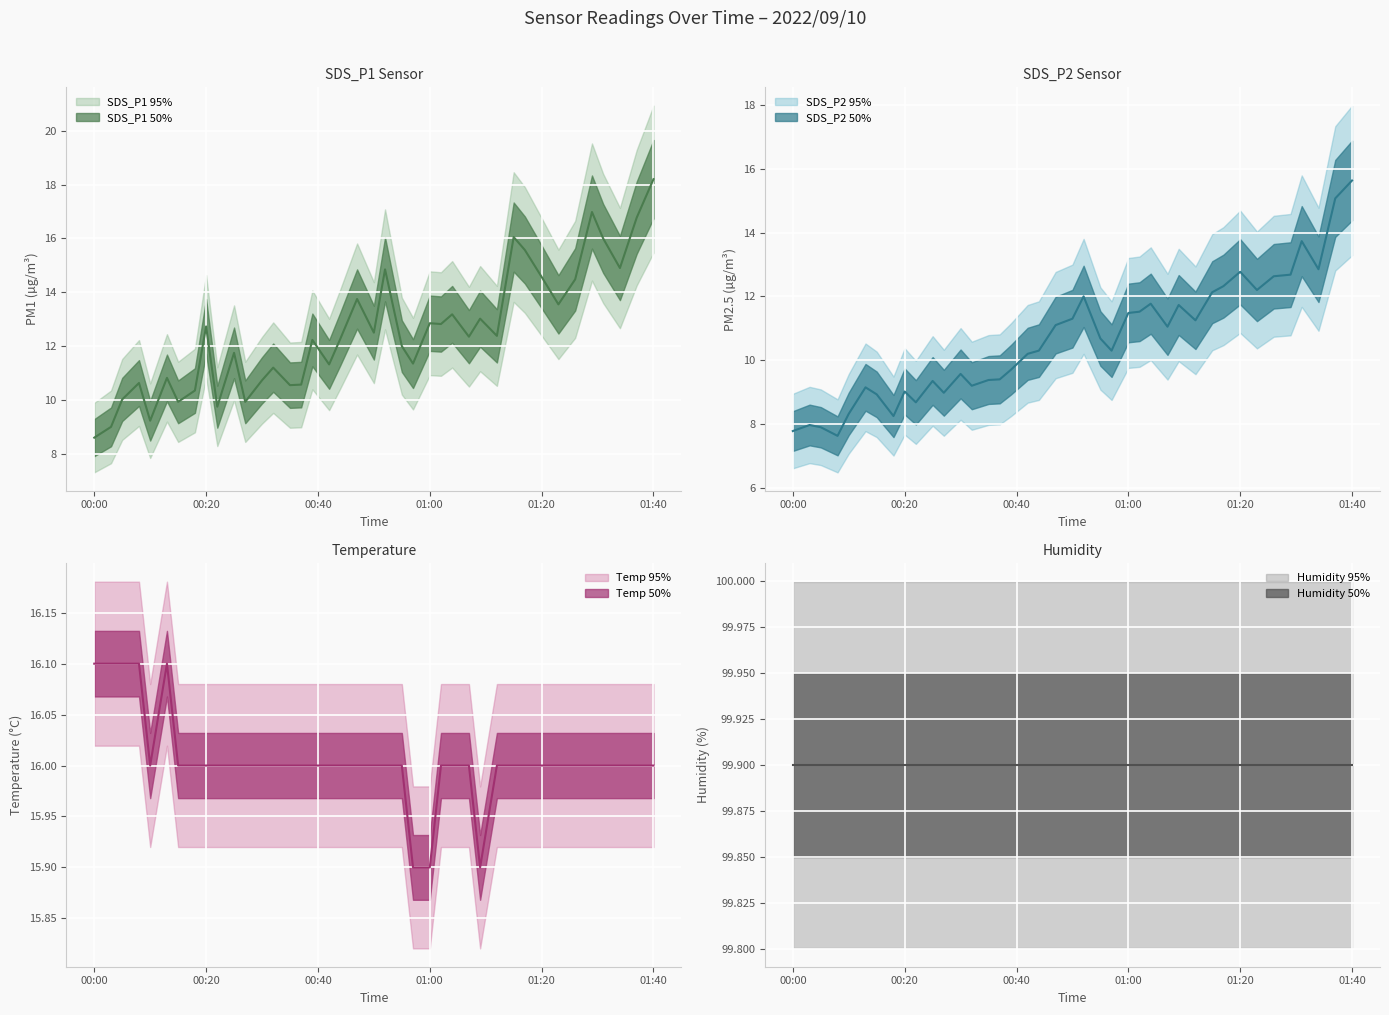

True or false: SDS_P1 has a value of 14.6 at 01:20.

True